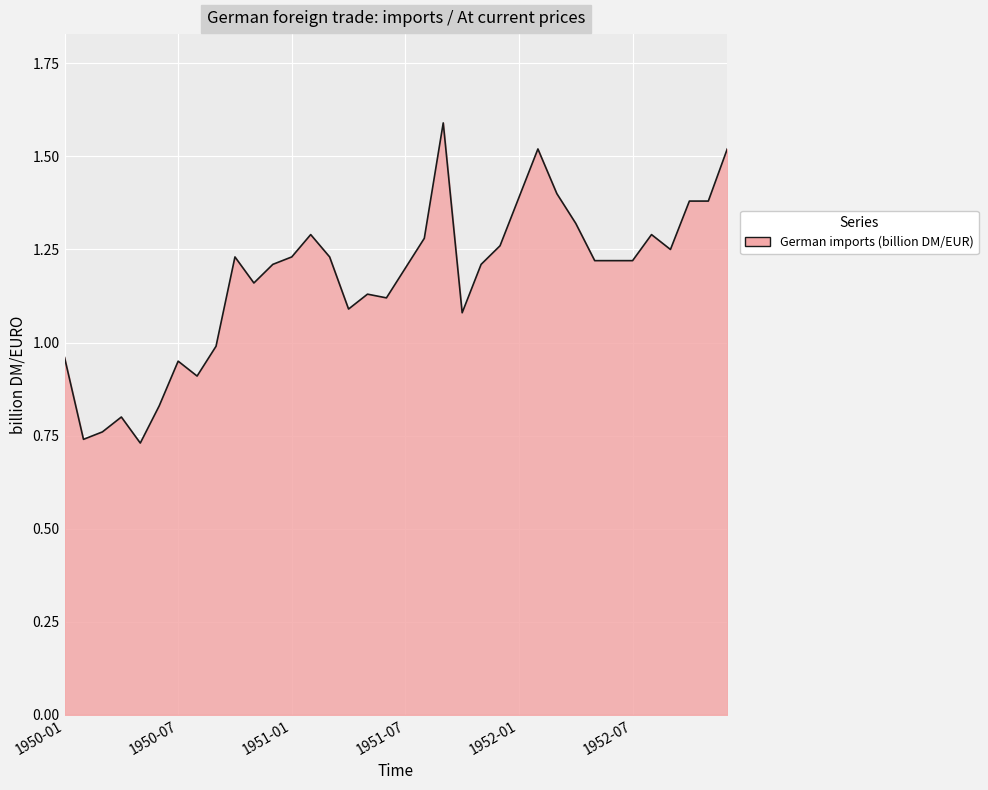

What is the greatest value displayed?

1.6